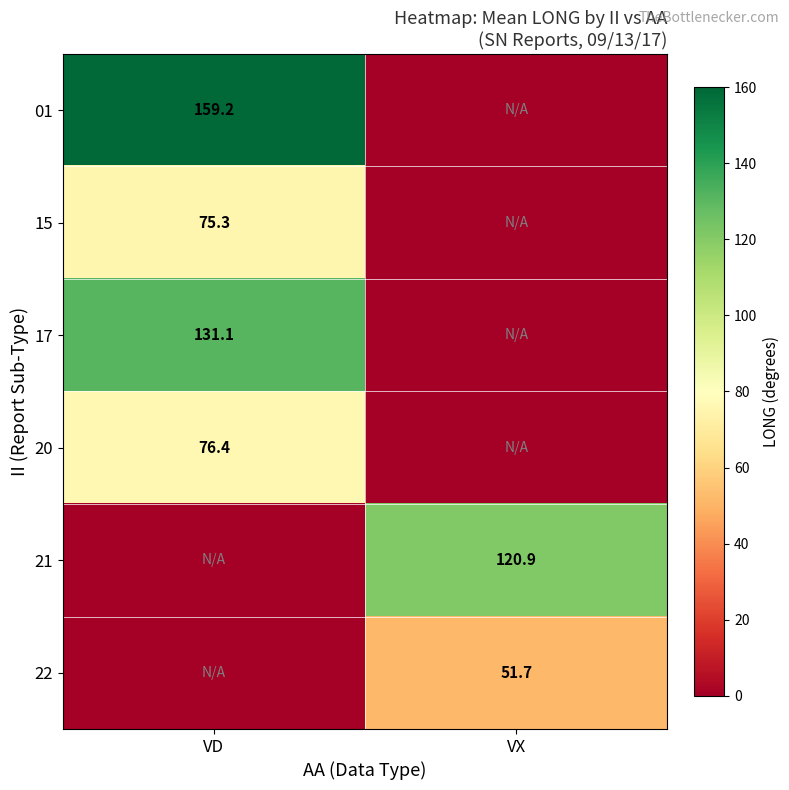

True or false: 20 has a value of 18.9 at VD.

False